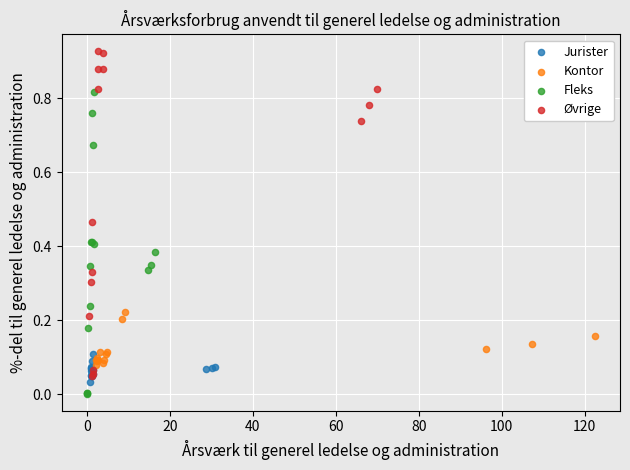

Which series contains the highest Y value?

Øvrige